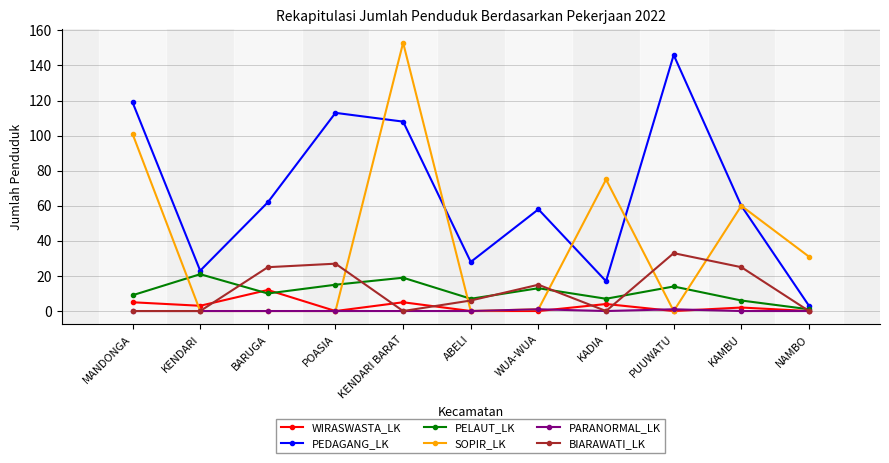

True or false: PARANORMAL_LK has a value of 0 at KAMBU.

True